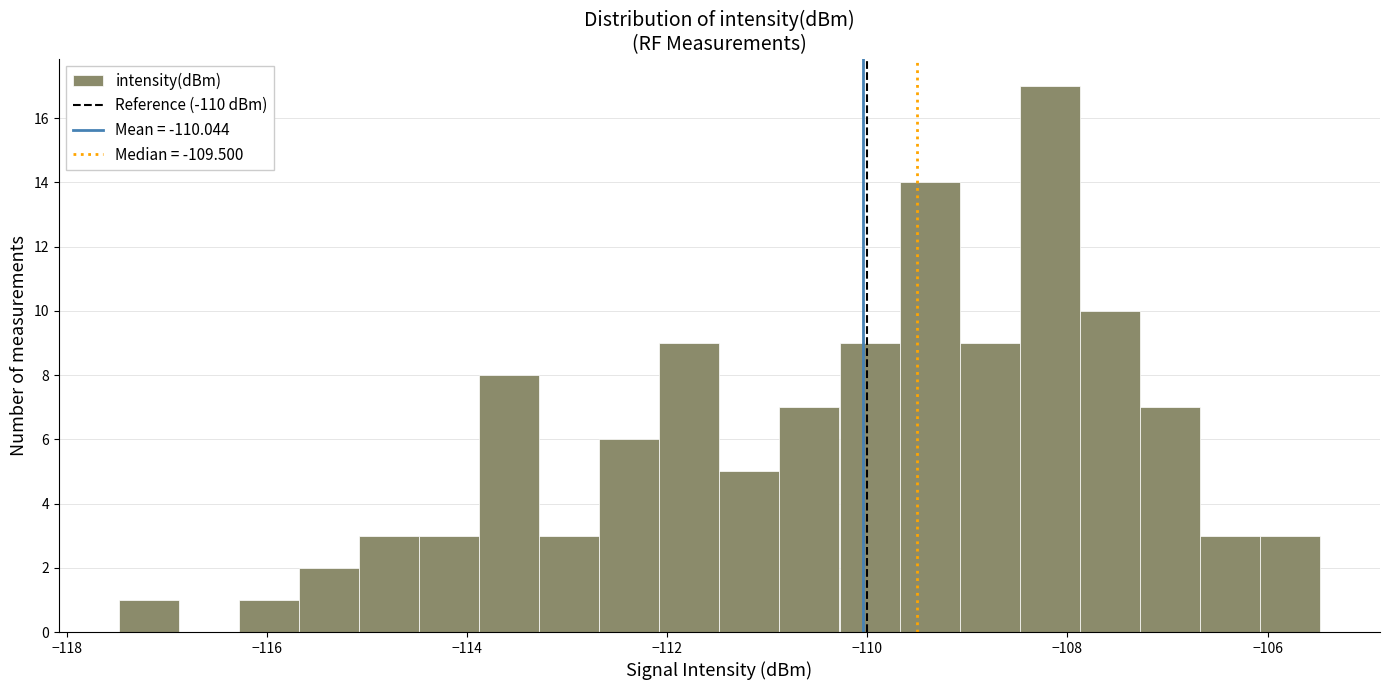

Read against the x-axis, roughly where is the centre of the tallest bar?

-108.2